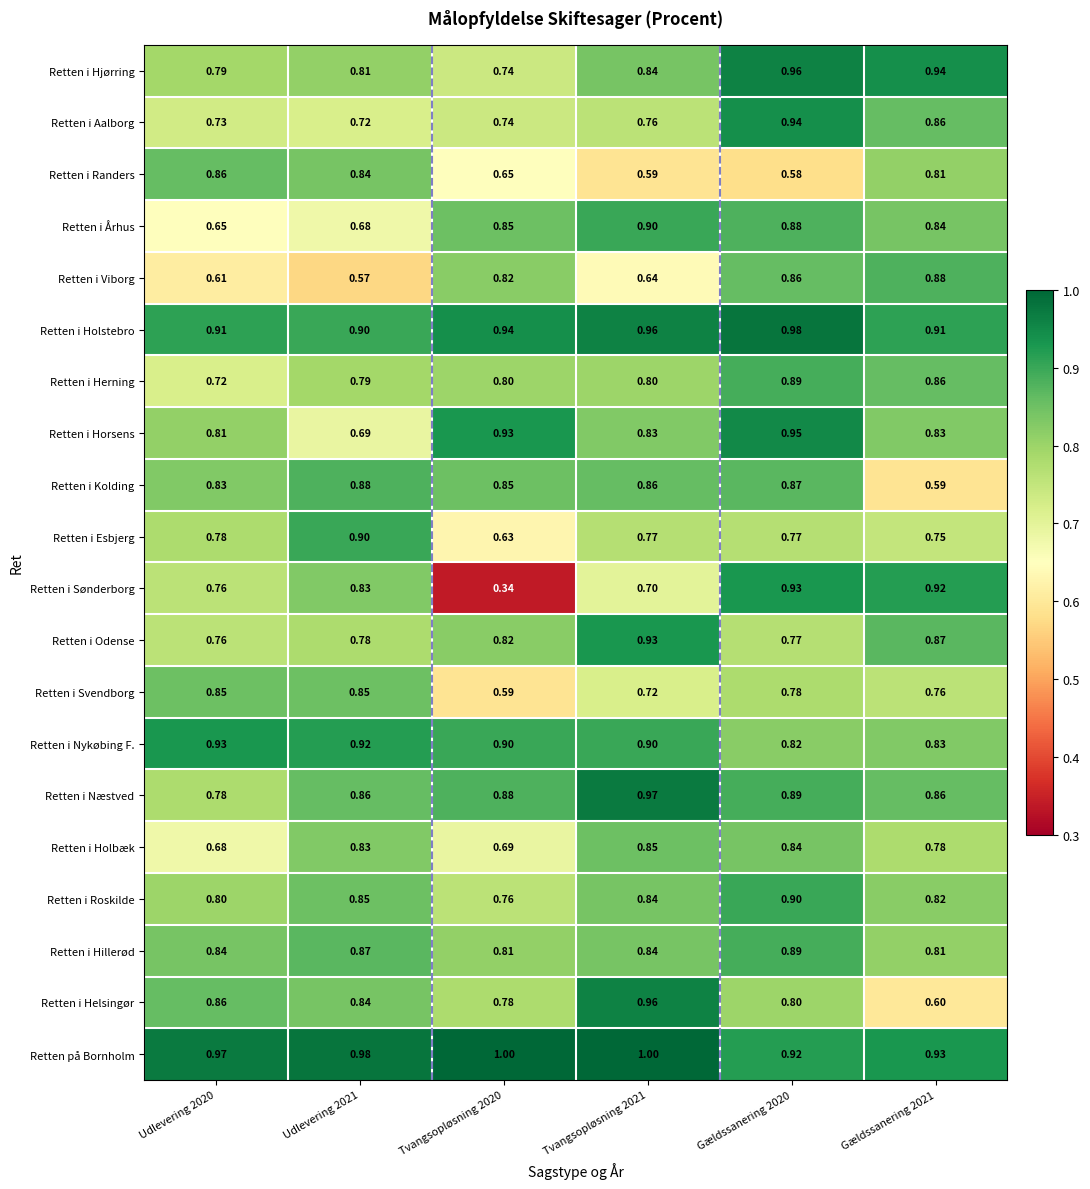

At which category is the sum across all series the highest?

Gældssanering 2020